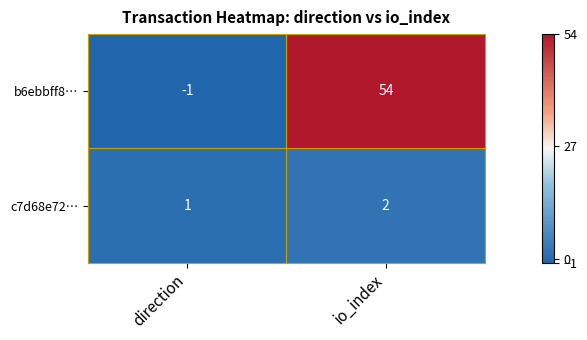

What is the smallest value displayed?

-1